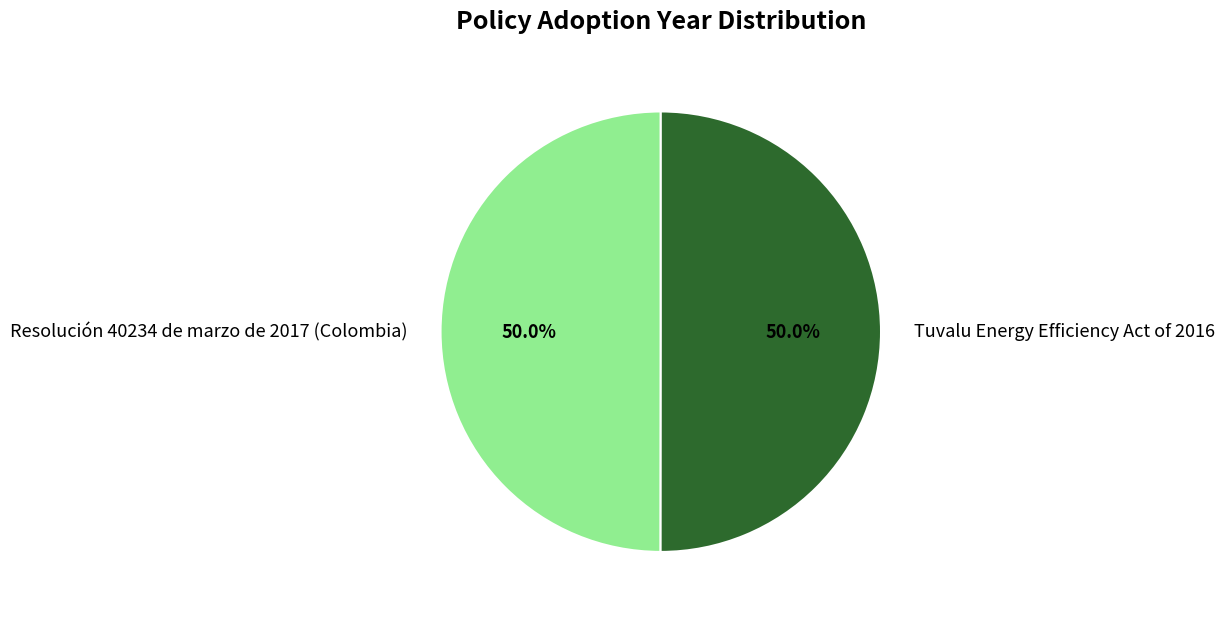

Do Resolución 40234 de marzo de 2017 (Colombia) and Tuvalu Energy Efficiency Act of 2016 together represent more than half of the pie?

Yes